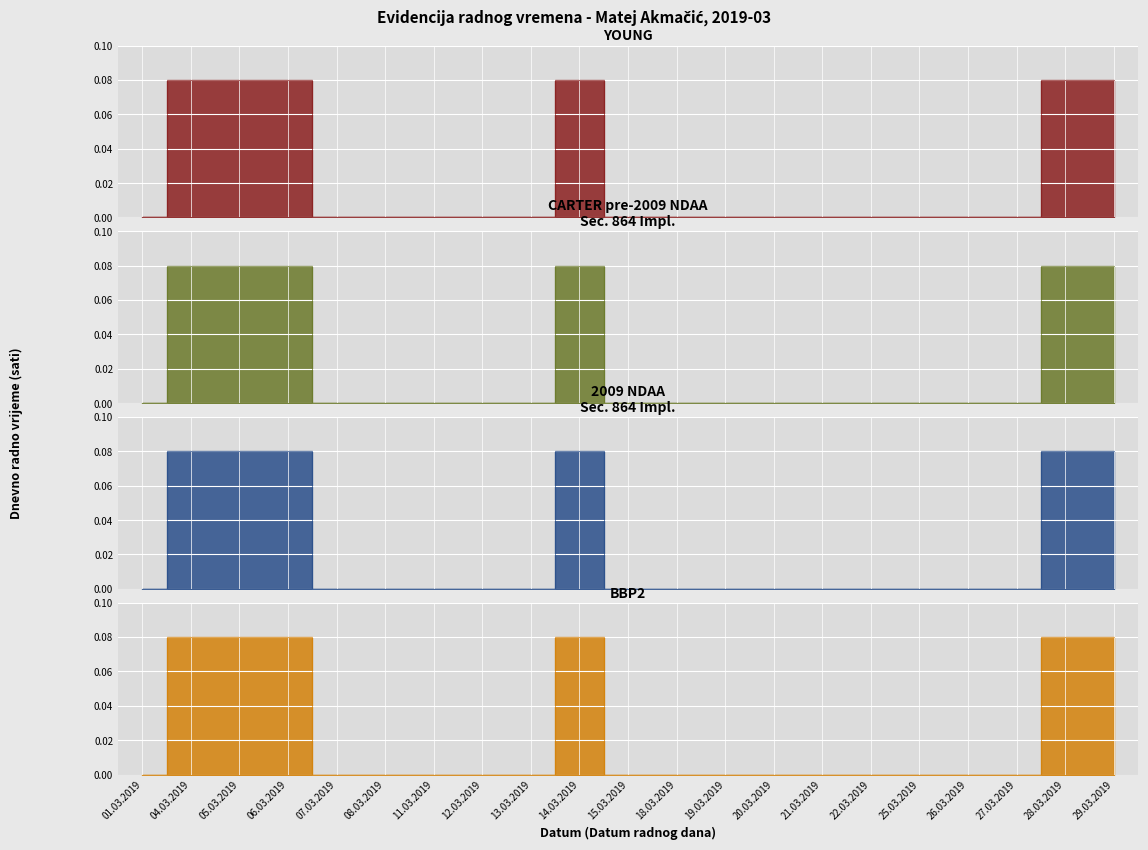

Is the value of BBP2 at 14.03.2019 greater than the value of 2009 NDAA Sec. 864 Impl. at 29.03.2019?

No